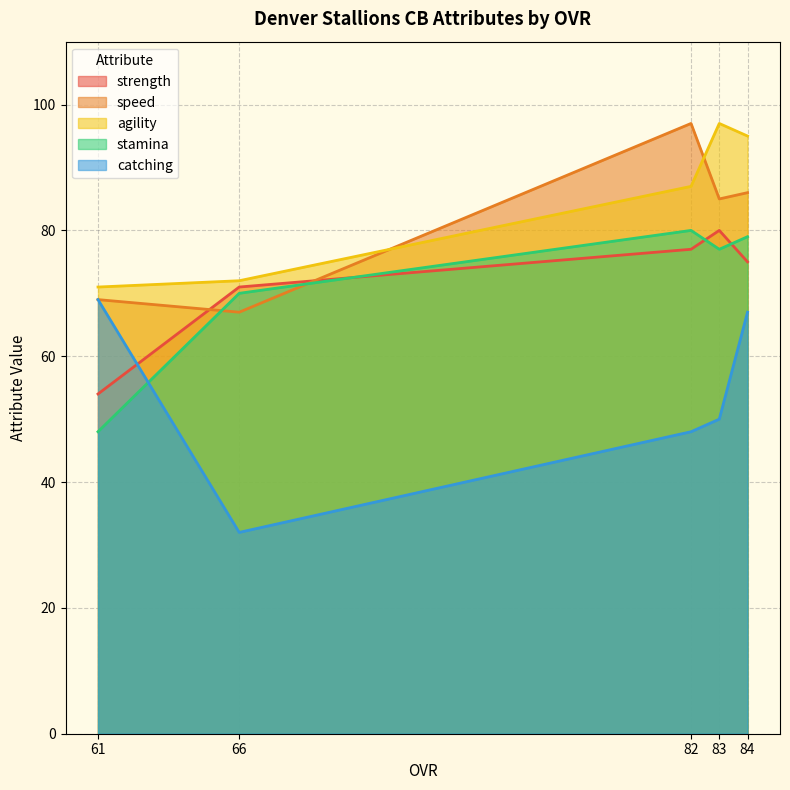

Where do stamina and strength first cross each other?

66 and 82